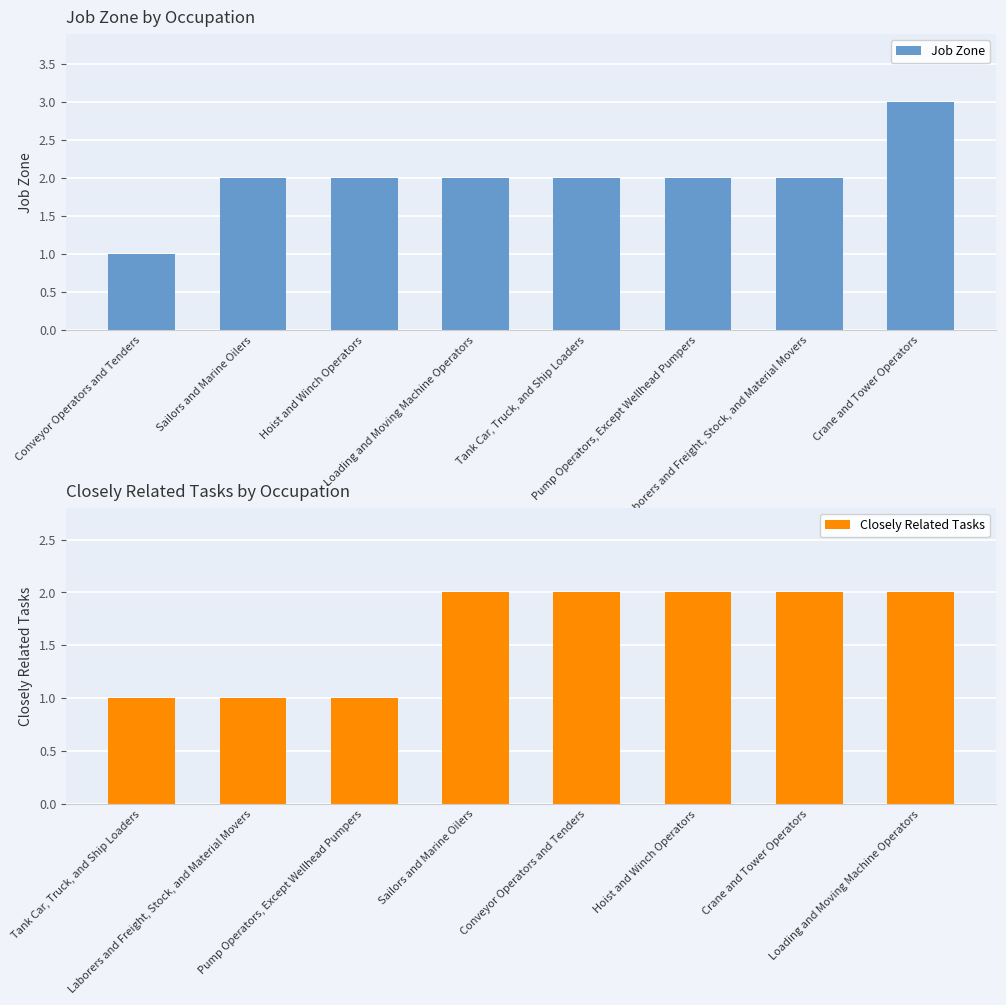

The value of Closely Related Tasks at Pump Operators, Except Wellhead Pumpers is 2. True or false?

False